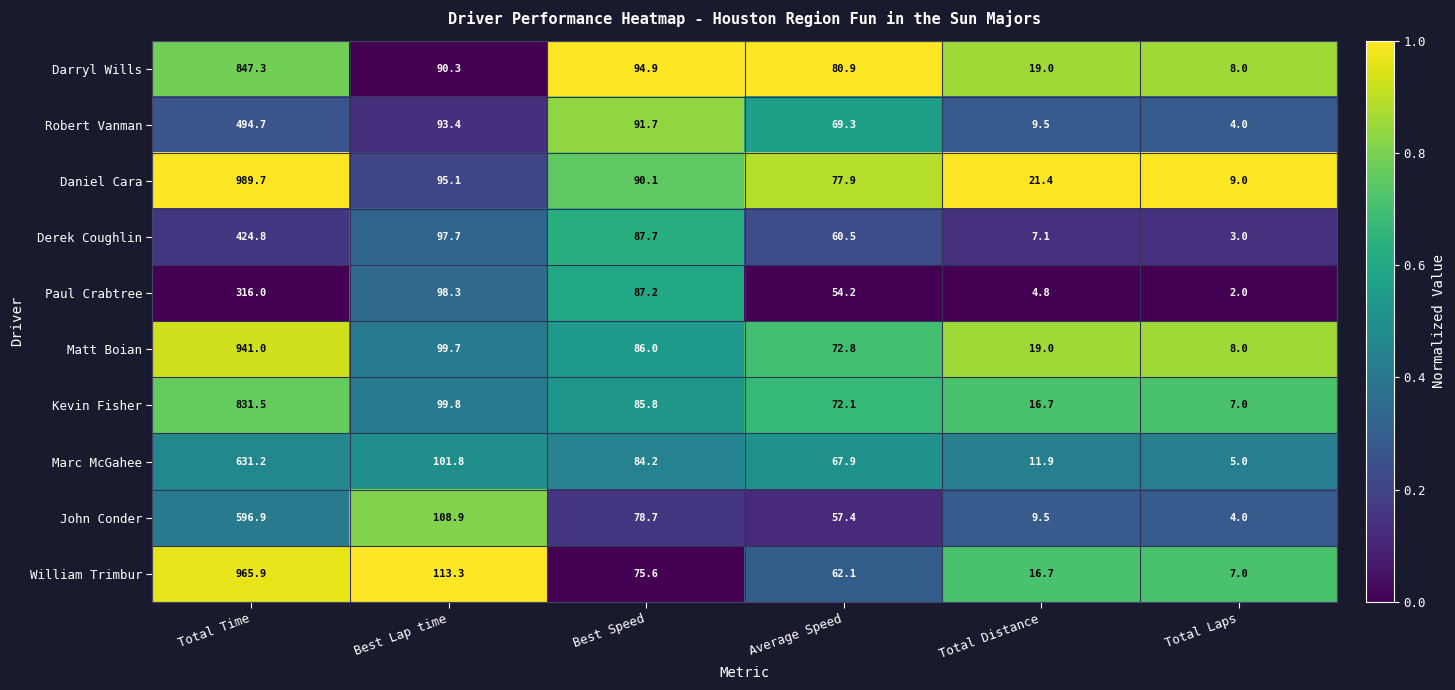

True or false: Daniel Cara has a value of 133.9 at Best Speed.

False